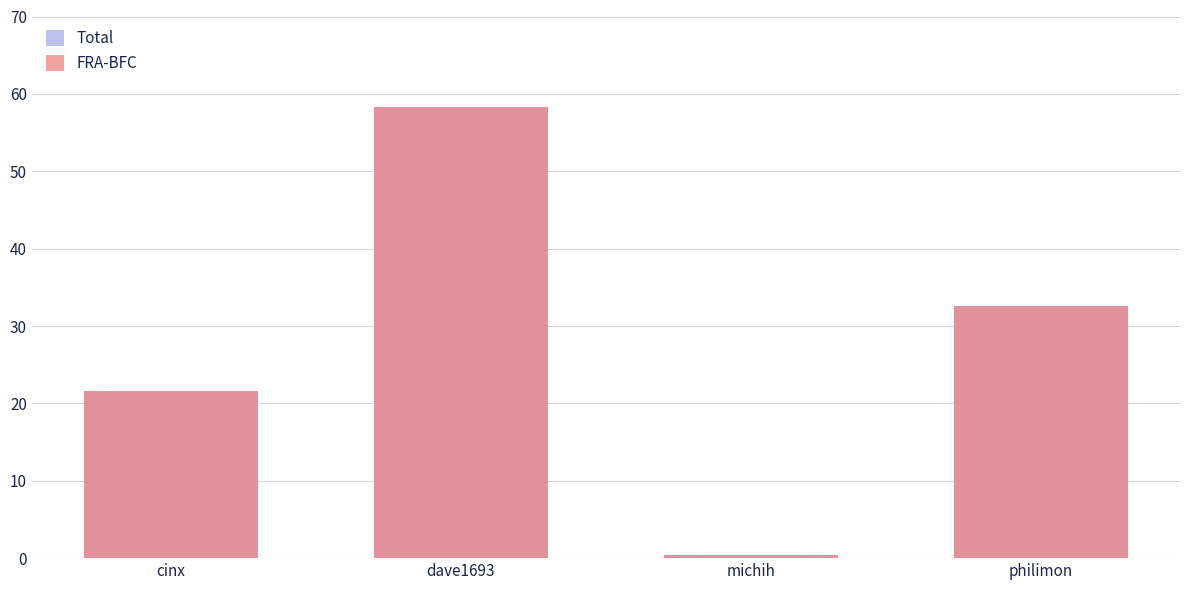

The value of Total at philimon is 22.2. True or false?

False